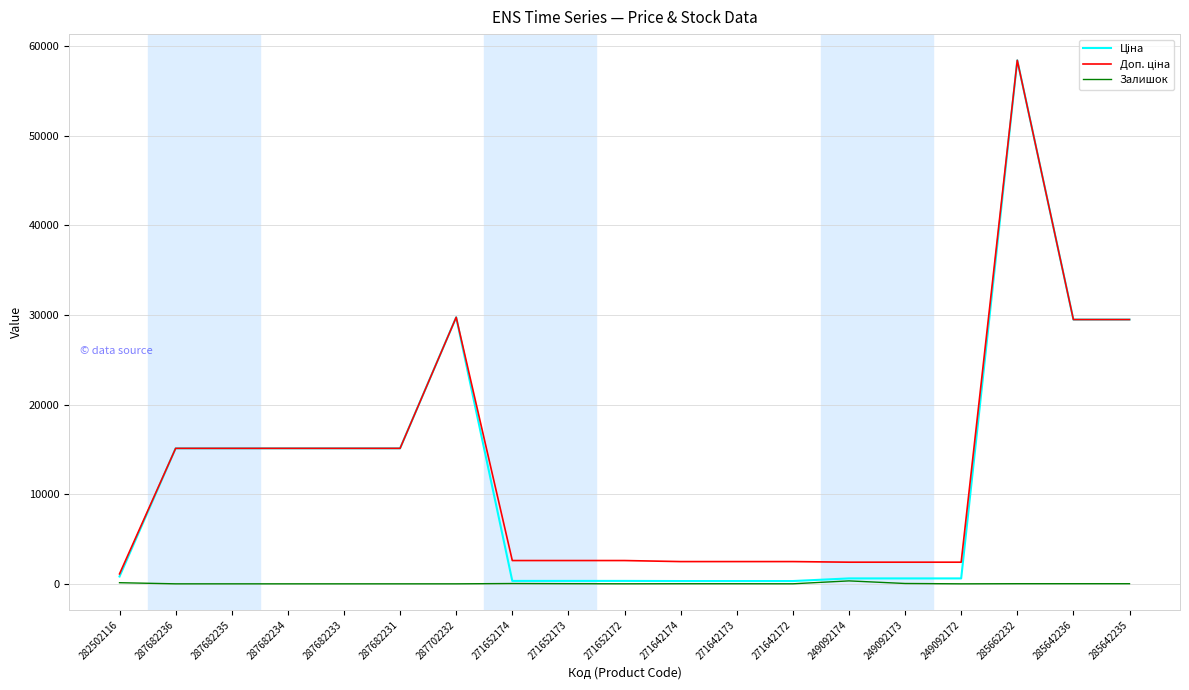

Which label corresponds to the largest value in the chart?

285662232